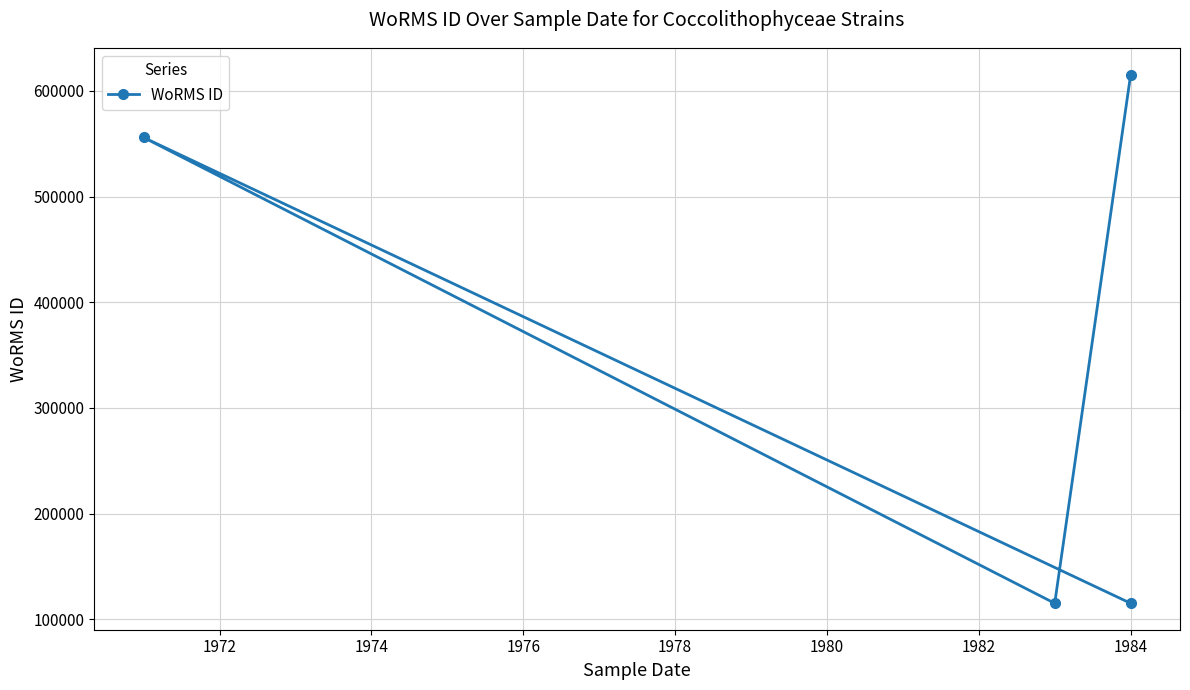

What is the change in value from 1972 to 1974?

-440853